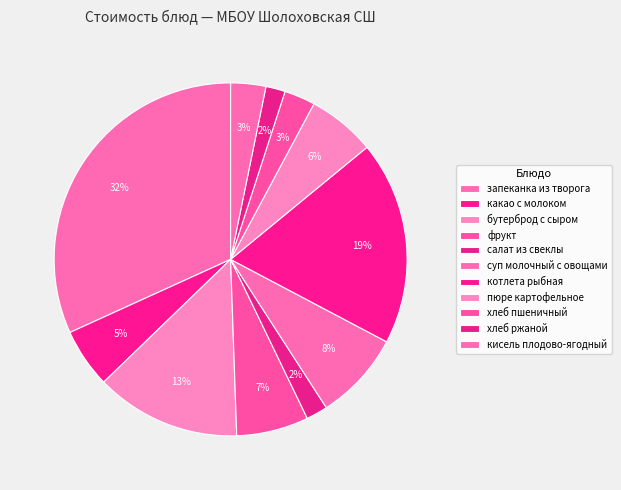

Count the number of slices in the pie.

11